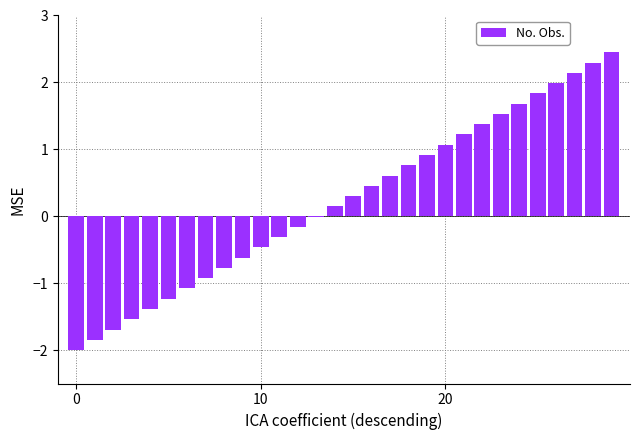

What is the maximum value shown in the chart?

2.5